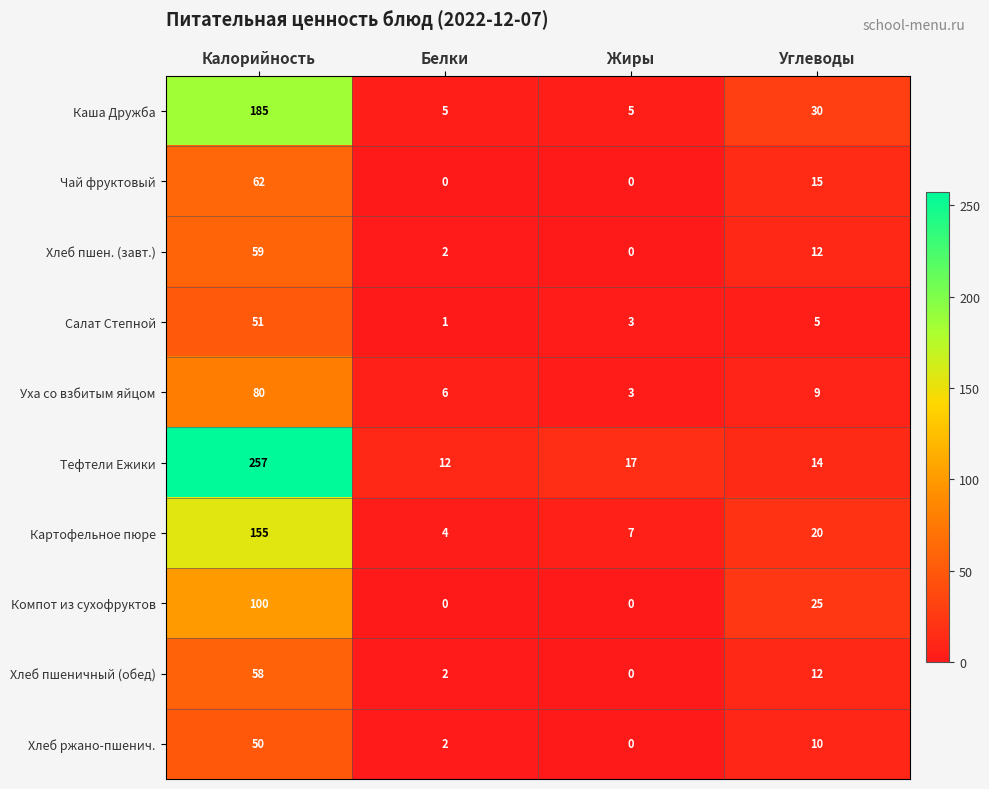

What is the difference between the second highest and minimum values in the Каша Дружба series?

25